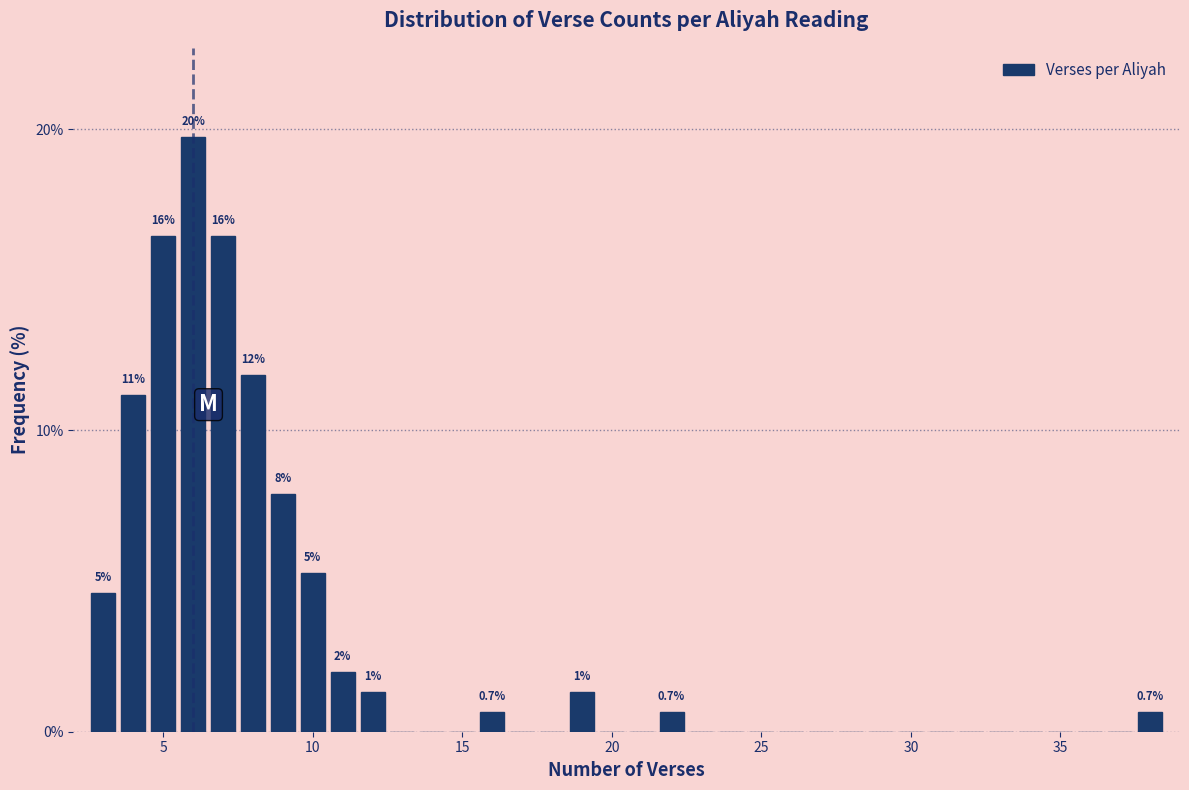

Around what value on the x-axis is the tallest bar? Give the approximate position of its centre, as read against the axis.

6.0